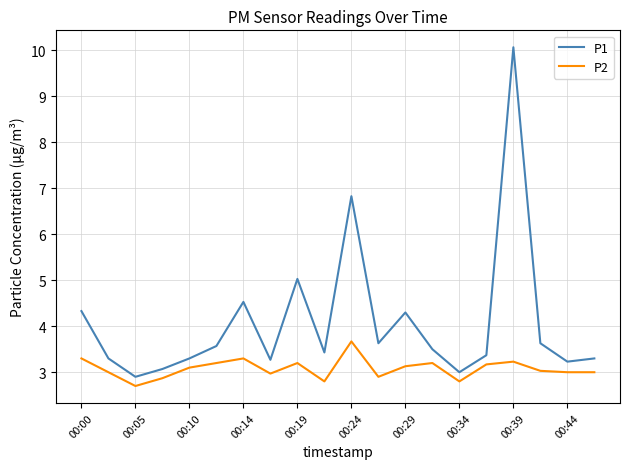

Which series has the widest spread of values?

P1